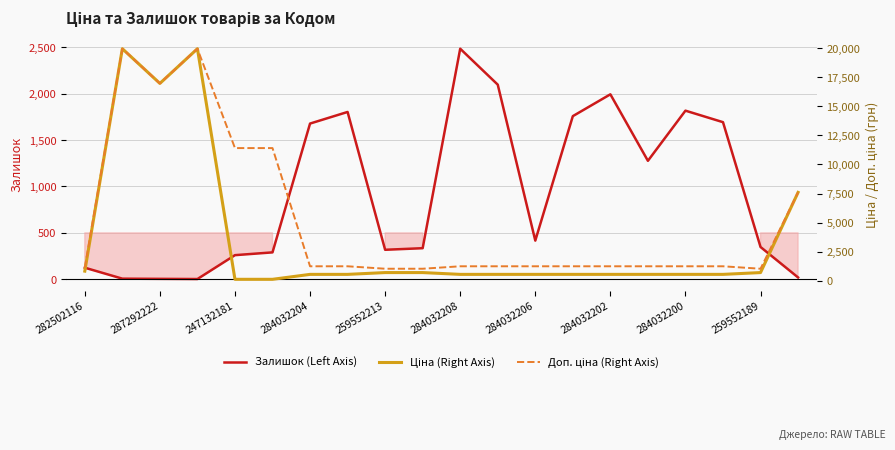

What is the difference between the maximum and minimum values in the Ціна (Right Axis) series?

19850.1